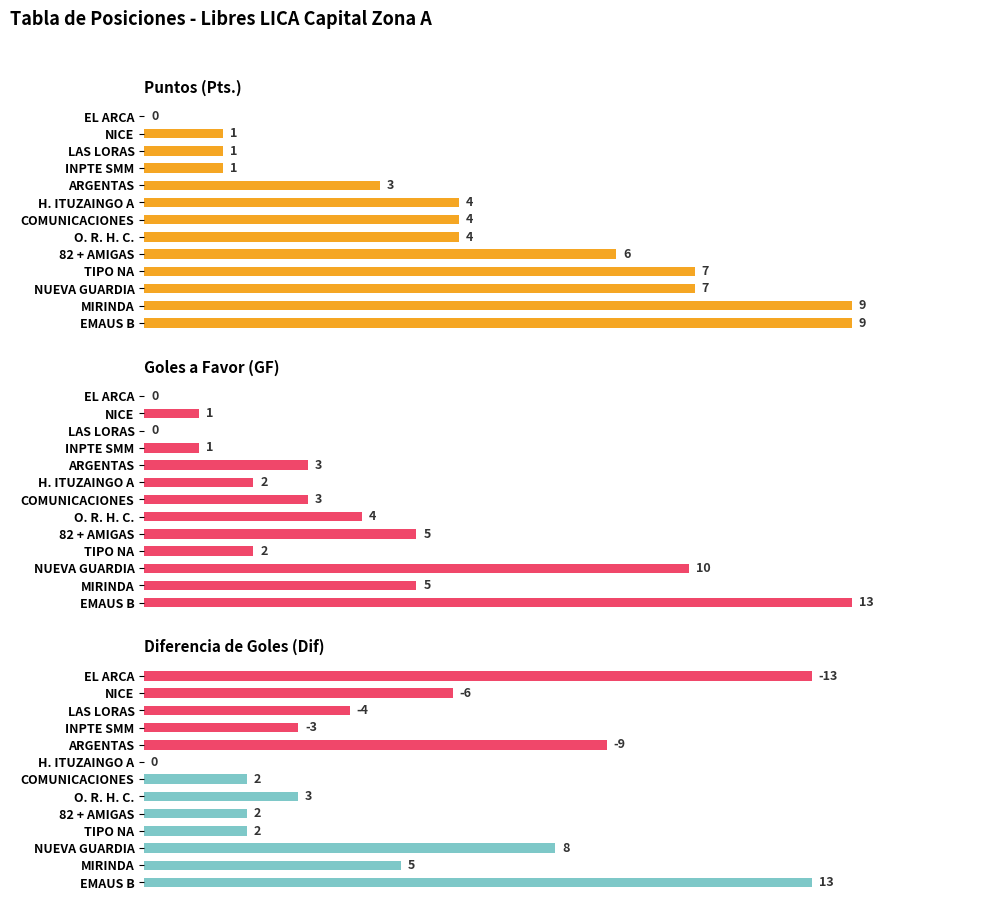

How many values in the Puntos (Pts.) series exceed 4?

5